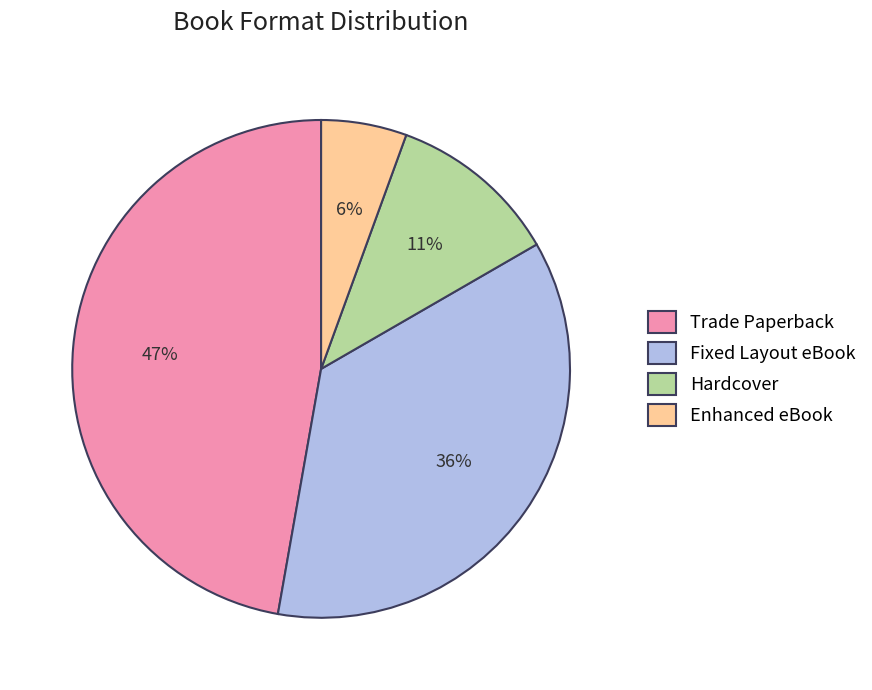

Combined, do Trade Paperback and Hardcover account for over 50%?

Yes